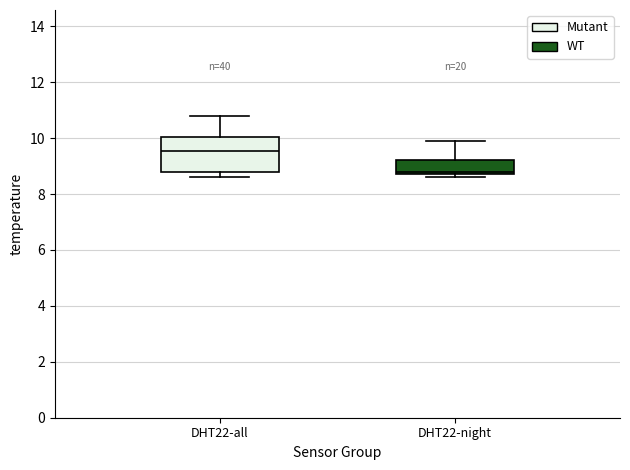

Reading left to right, read every box against the y-axis: the position of its median line, the range the box covers, and the ends of its whiskers. The values are not printed on the chart, so give them approximately, as read against the axis.

DHT22-all: median 9.6, box 8.8 to 10.0, whiskers 8.6 to 10.8
DHT22-night: median 8.8 (just above the box's lower edge), box 8.8 to 9.2, whiskers 8.6 to 10.0